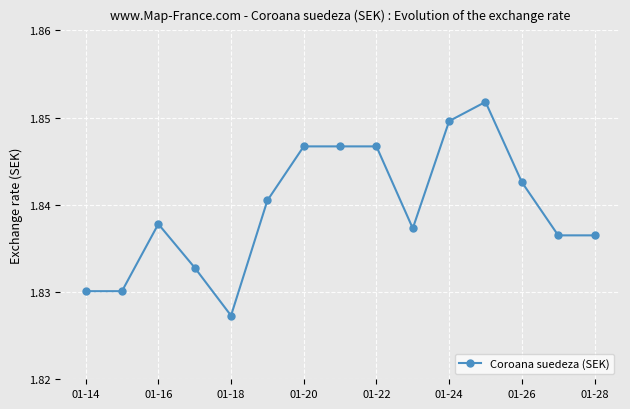

What is the sum of all values?

27.6